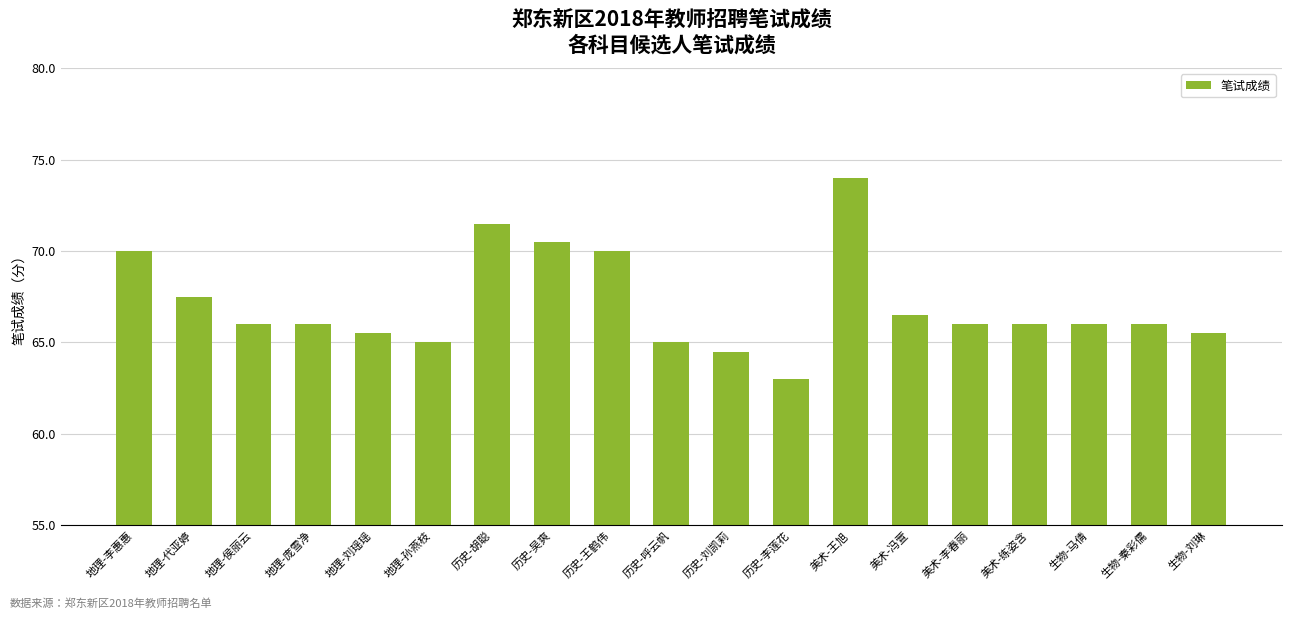

Count the number of data series in this chart.

1